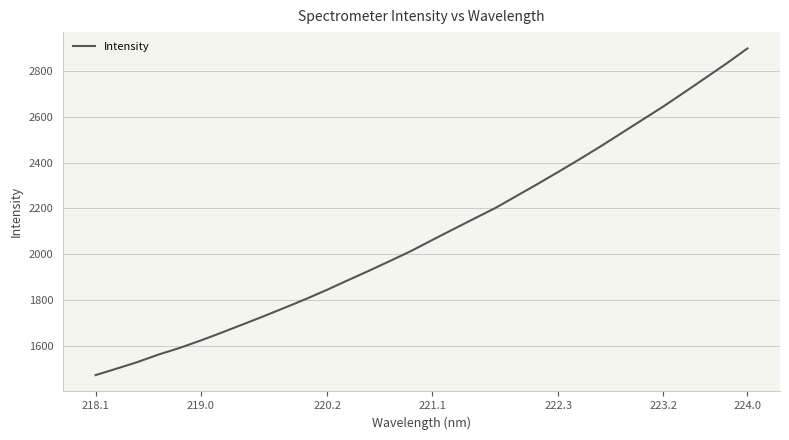

What is the maximum value shown in the chart?

2897.4